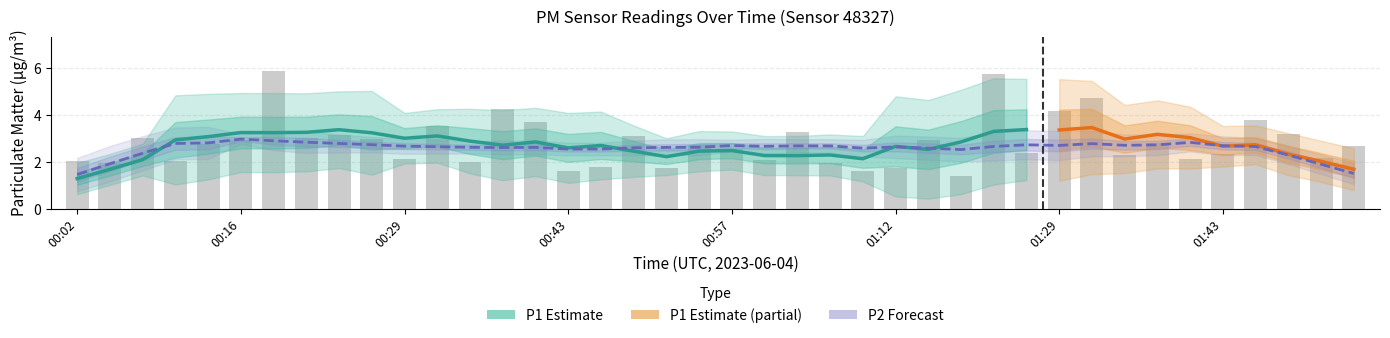

Reading left to right, list all the values displayed in this chart.

2.0	1.9	3.0	2.0	2.8	2.9	5.9	3.0	3.2	3.0	2.1	3.5	2.0	4.2	3.7	1.6	1.8	3.1	1.8	2.7	2.5	2.1	3.3	1.9	1.6	1.7	2.9	1.4	5.8	2.4	4.2	4.8	2.3	2.8	2.1	2.4	3.8	3.2	2.2	2.7